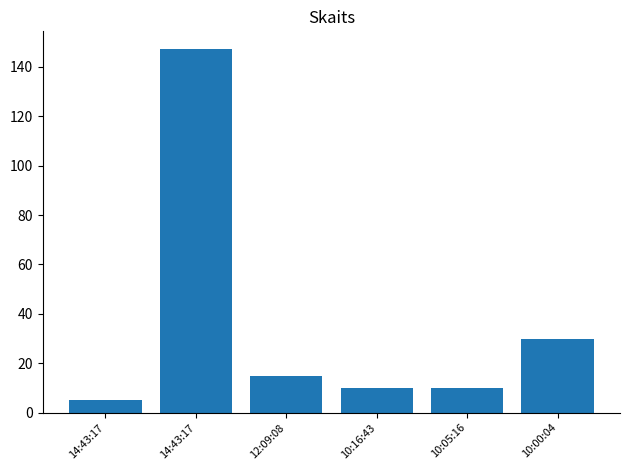

What is the minimum value shown in the chart?

5